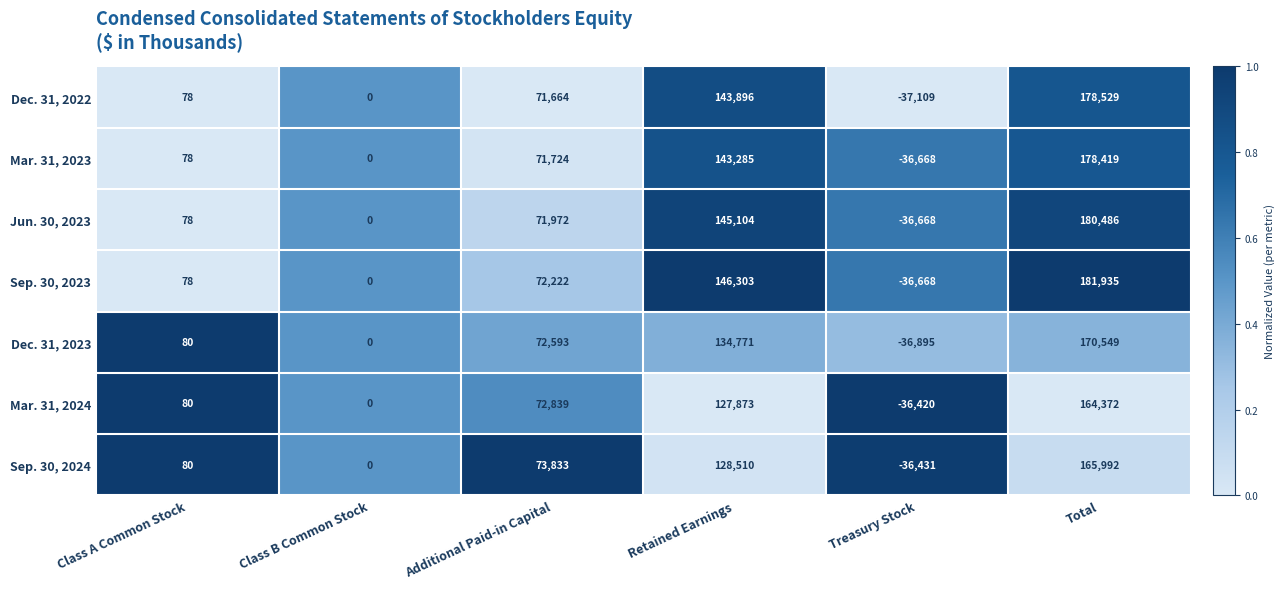

At which label is Jun. 30, 2023 closest to 71909?

Additional Paid-in Capital